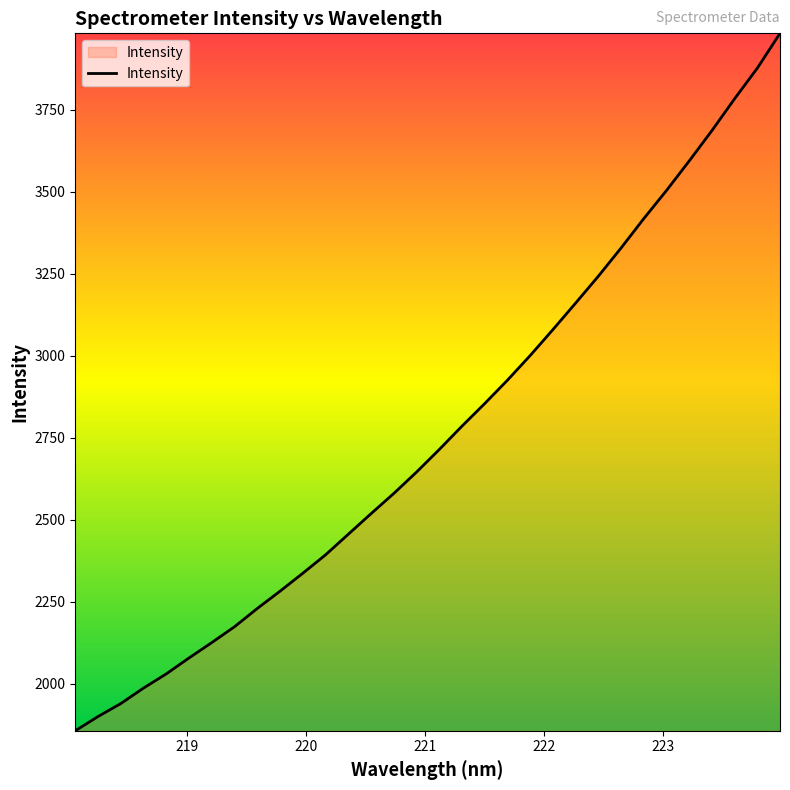

How many distinct data groups are displayed?

1